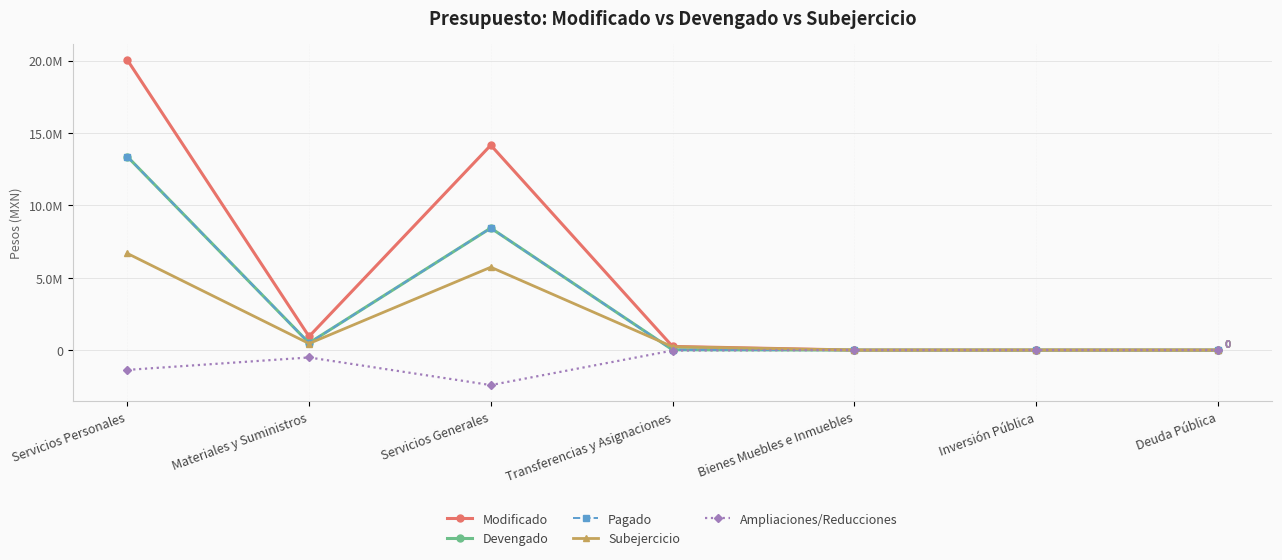

Does the chart have visible grid lines?

Yes